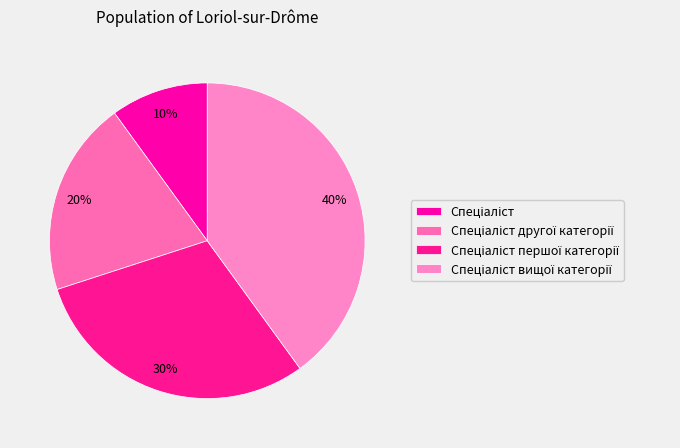

Count the number of slices in the pie.

4